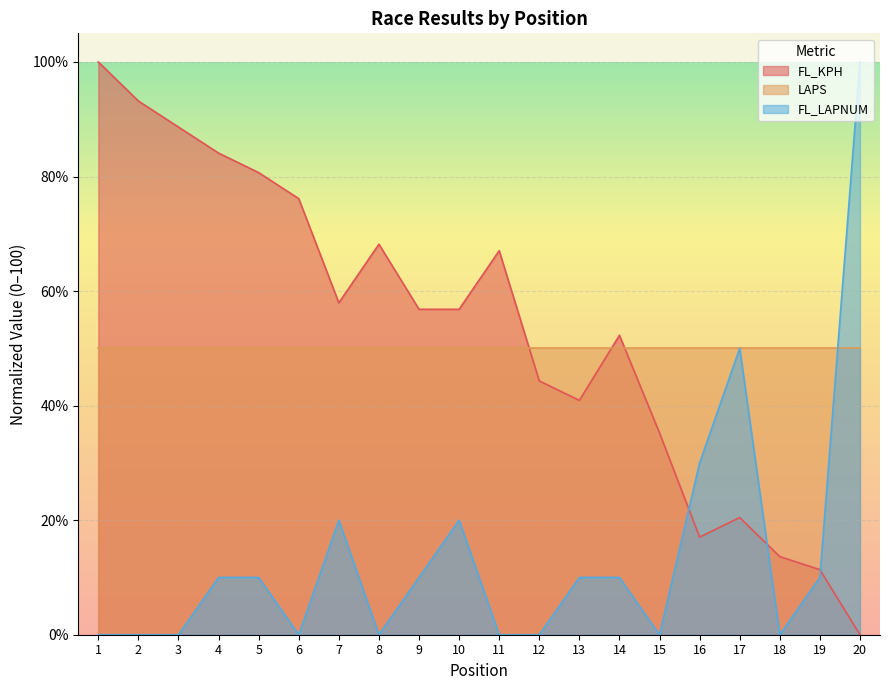

How many positive values does the FL_KPH series have?

19